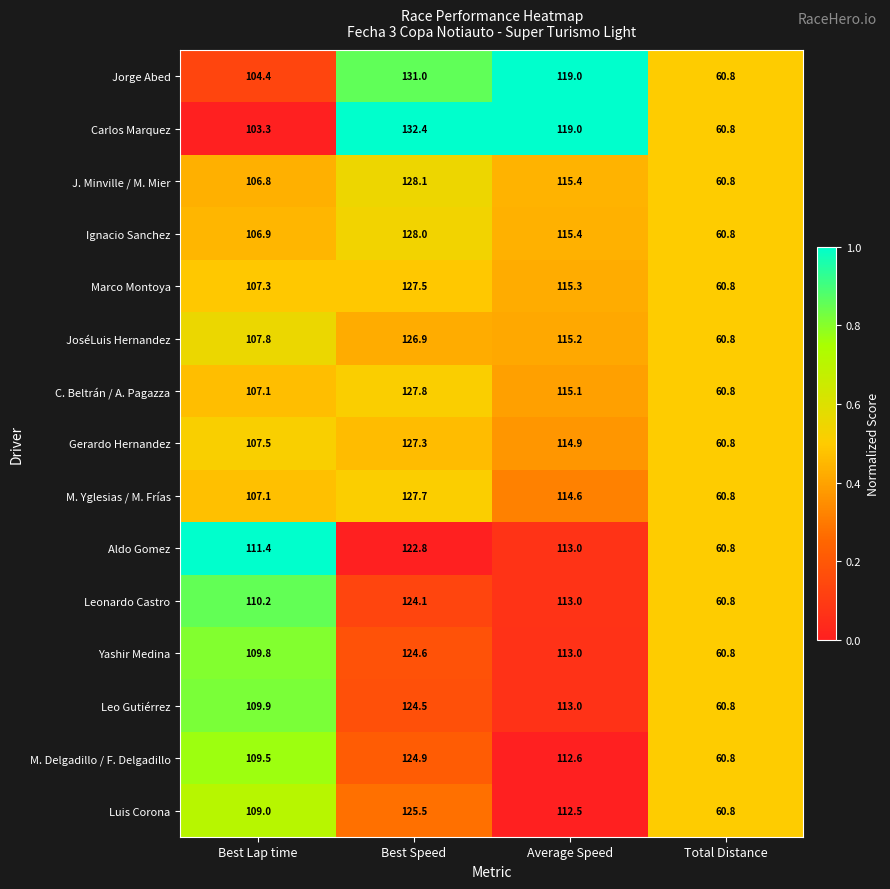

At which category is the sum across all series the highest?

Best Speed